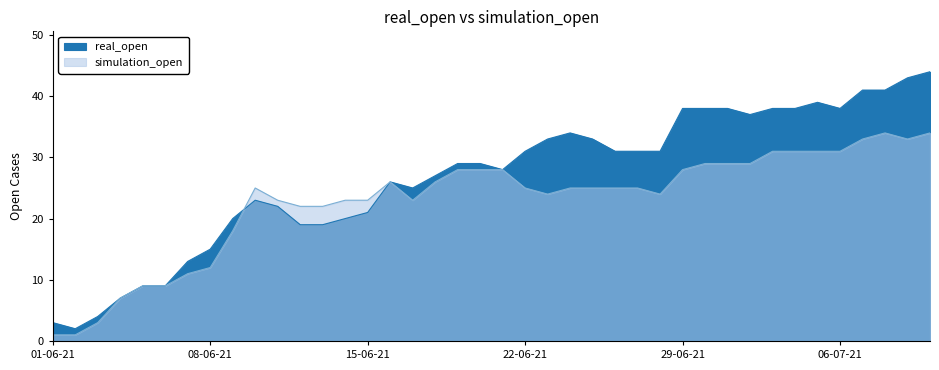

How many lines are shown in the chart?

2